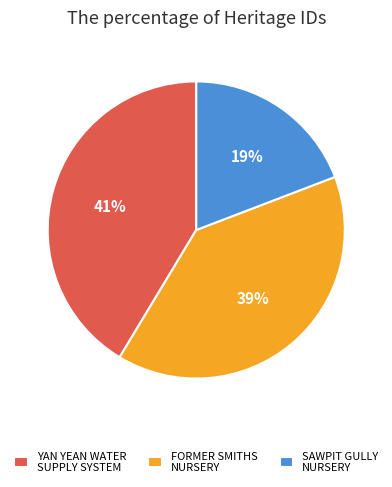

To the nearest percent, what is the difference between the largest and smallest slice percentages?

22%